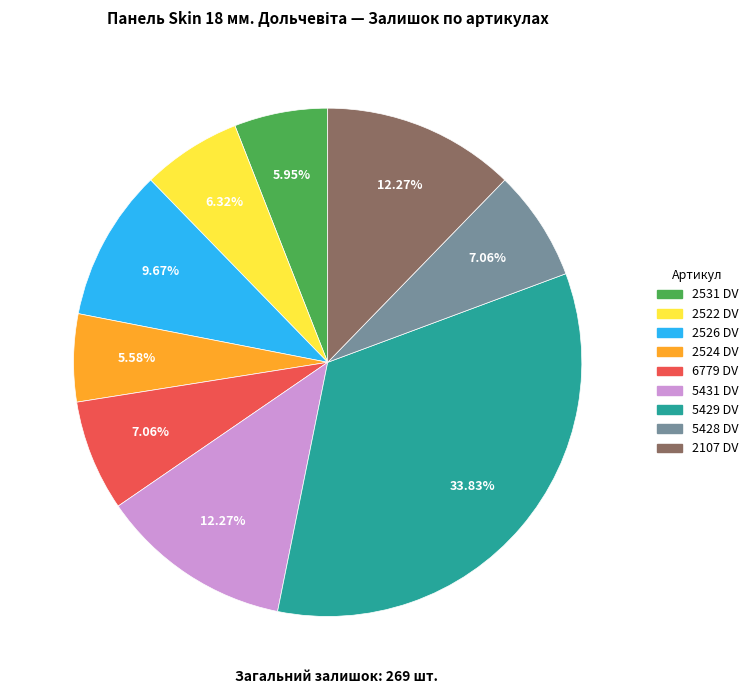

To the nearest percent, what is the difference between the largest and smallest slice percentages?

28%